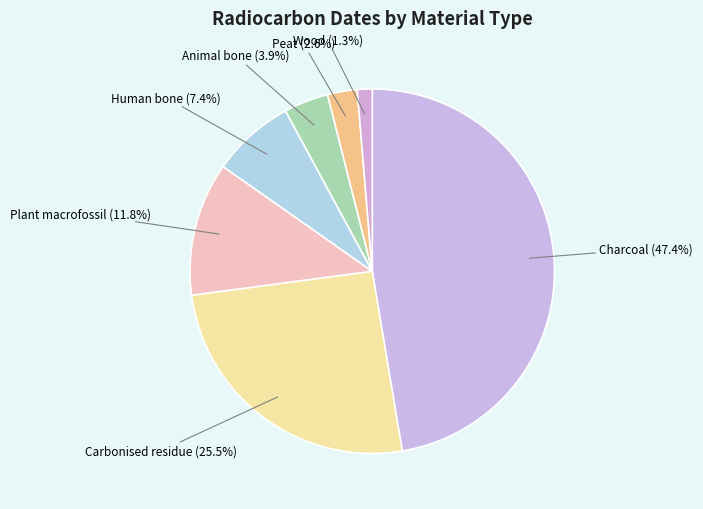

Between Wood and Animal bone, which is larger?

Animal bone